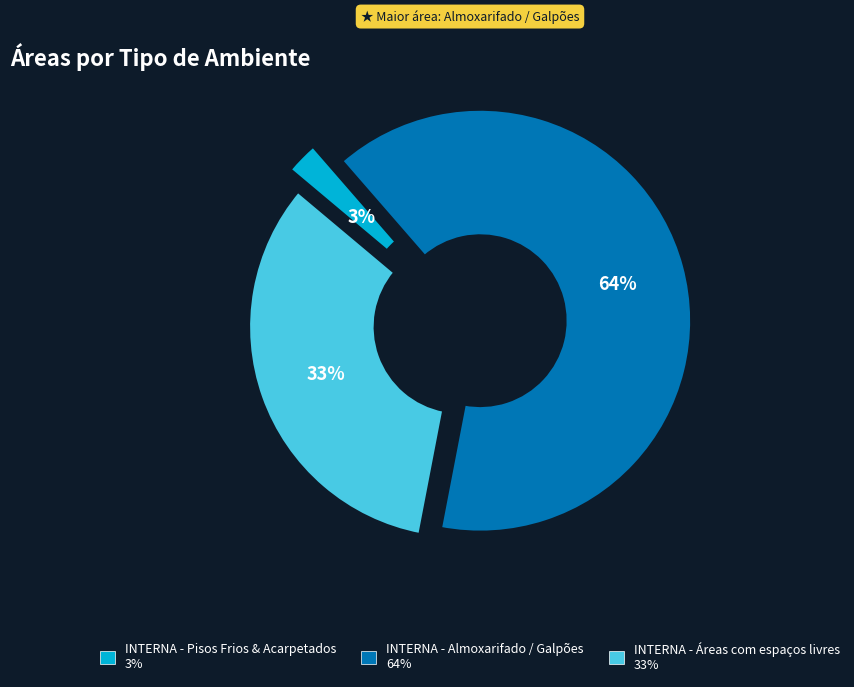

To the nearest percent, what is the average slice percentage?

33%